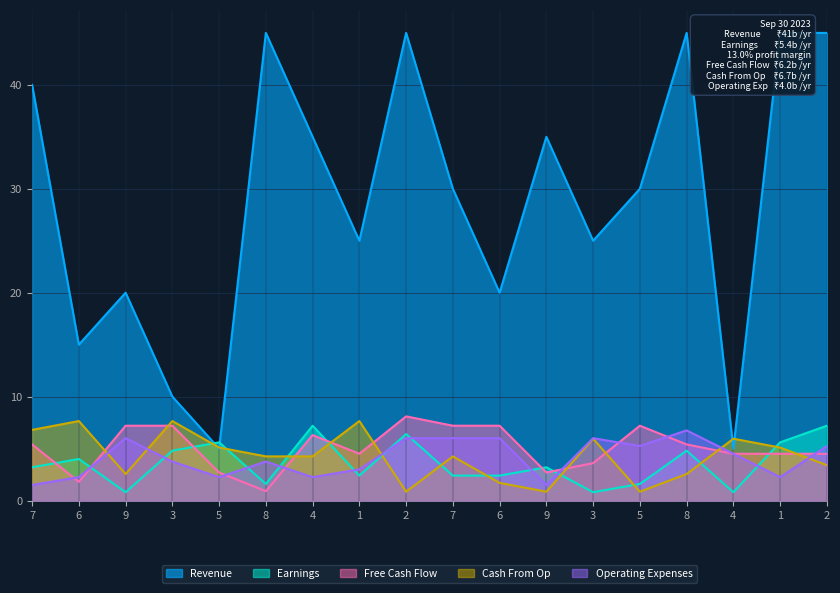

Count the number of data series in this chart.

5